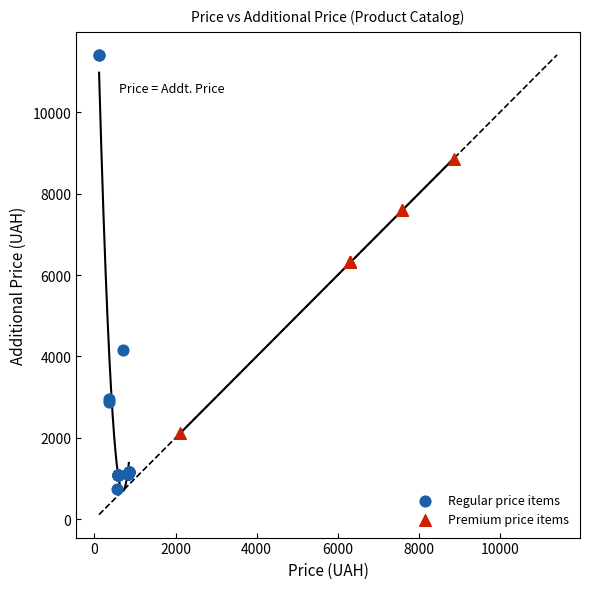

Which series reaches the minimum Y coordinate?

Regular price items